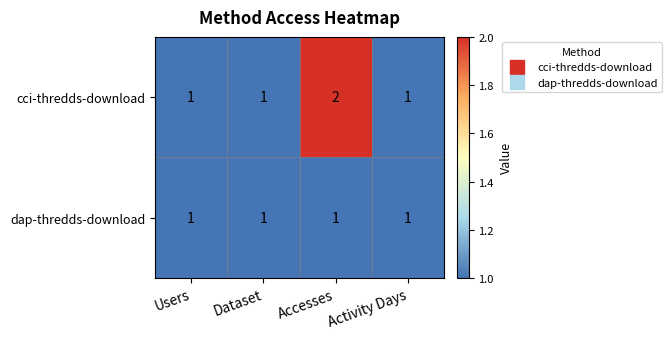

Rank the series at Accesses from highest to lowest value.

cci-thredds-download, dap-thredds-download